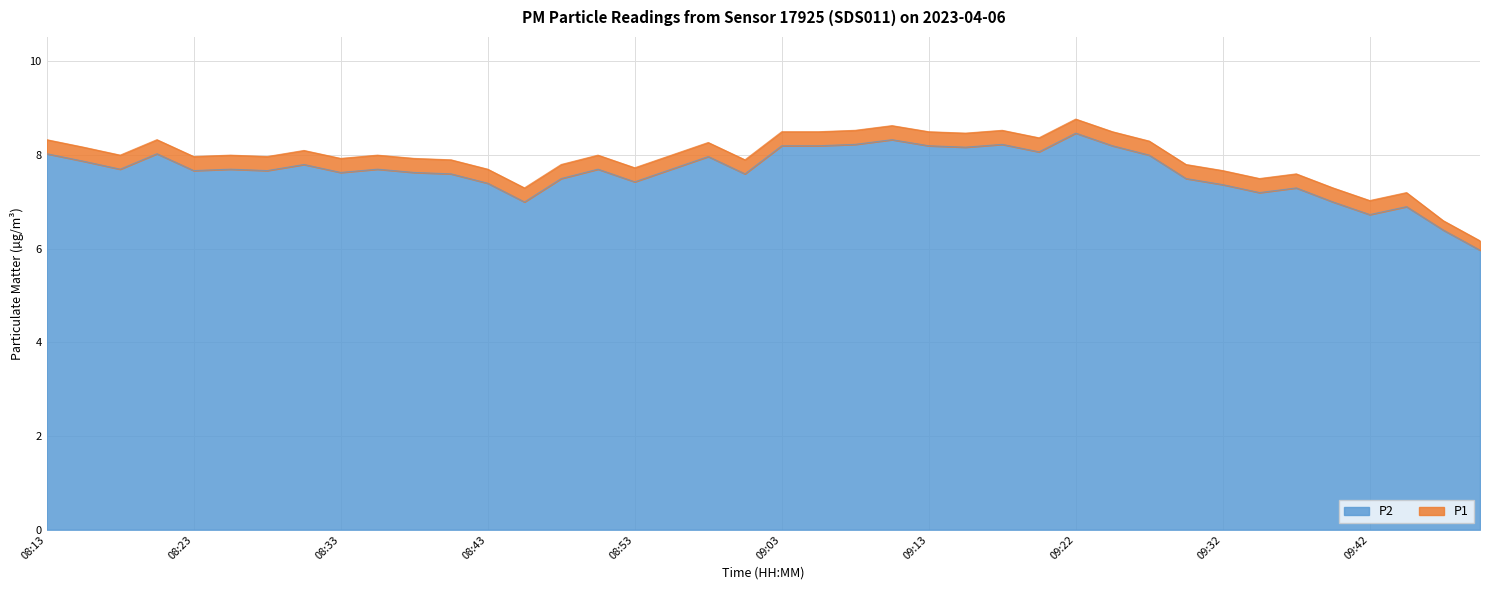

What is the spread (max minus min) of values at 09:03?

0.3